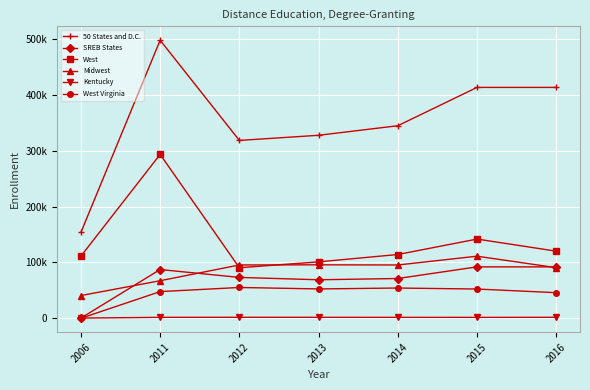

True or false: 50 States and D.C. and West Virginia intersect in this chart.

False